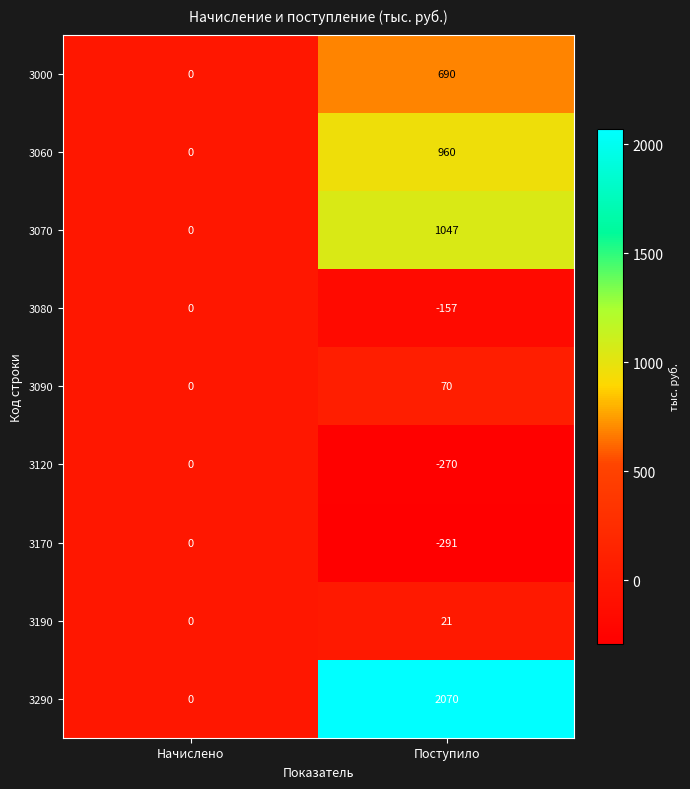

The 3070 series shows 1047 at Поступило. True or false?

True